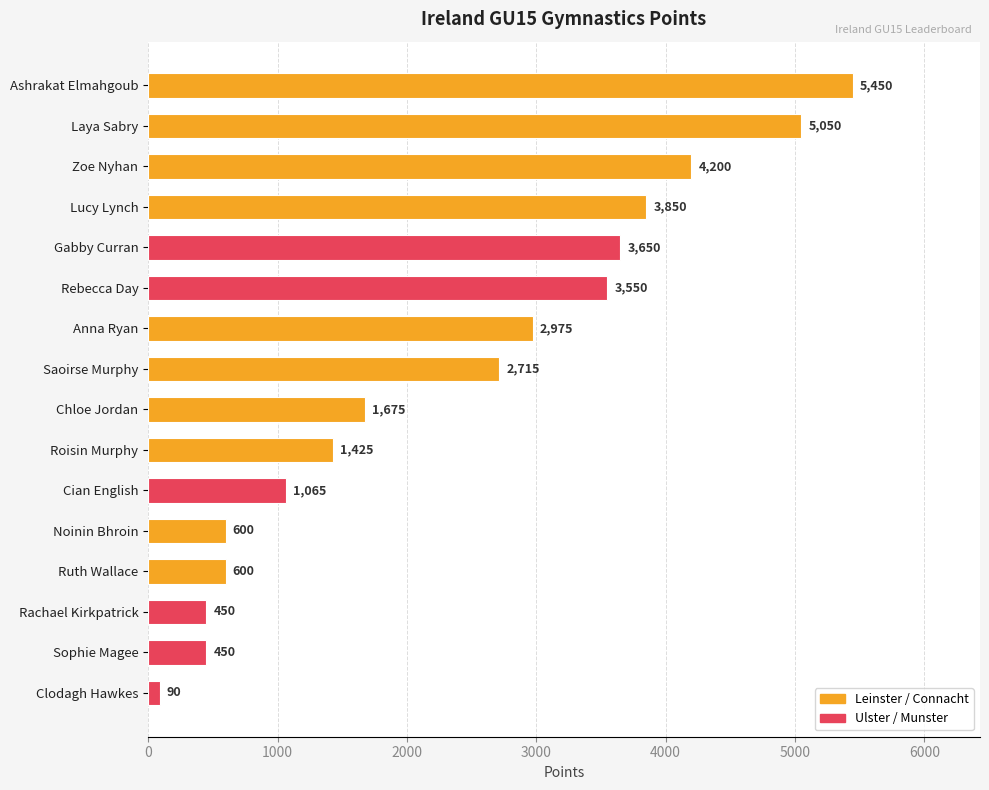

At which category does the chart reach its minimum across all series?

Clodagh Hawkes